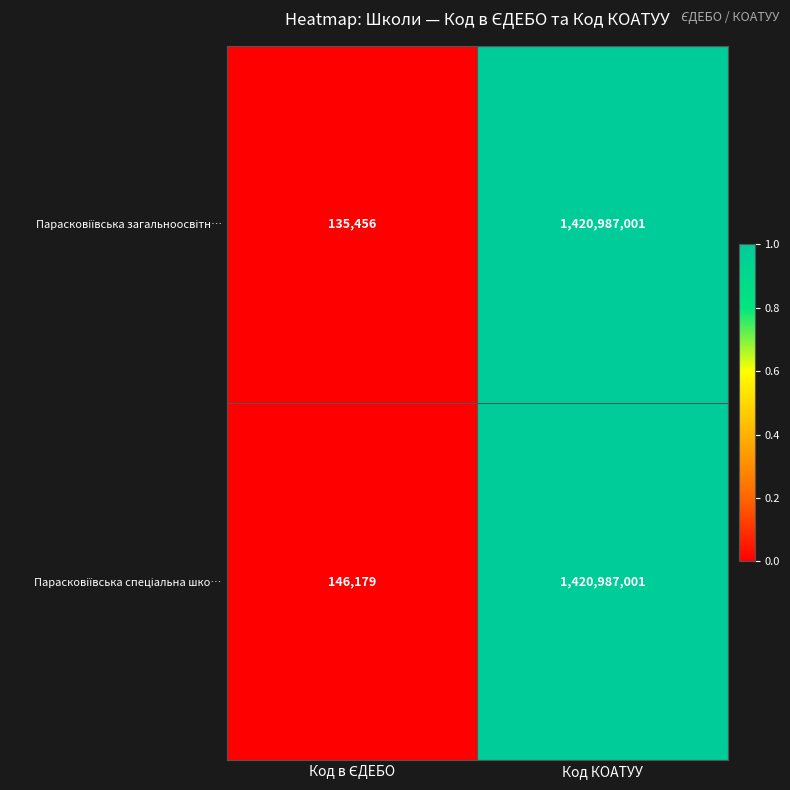

What is the minimum value shown in the chart?

135456